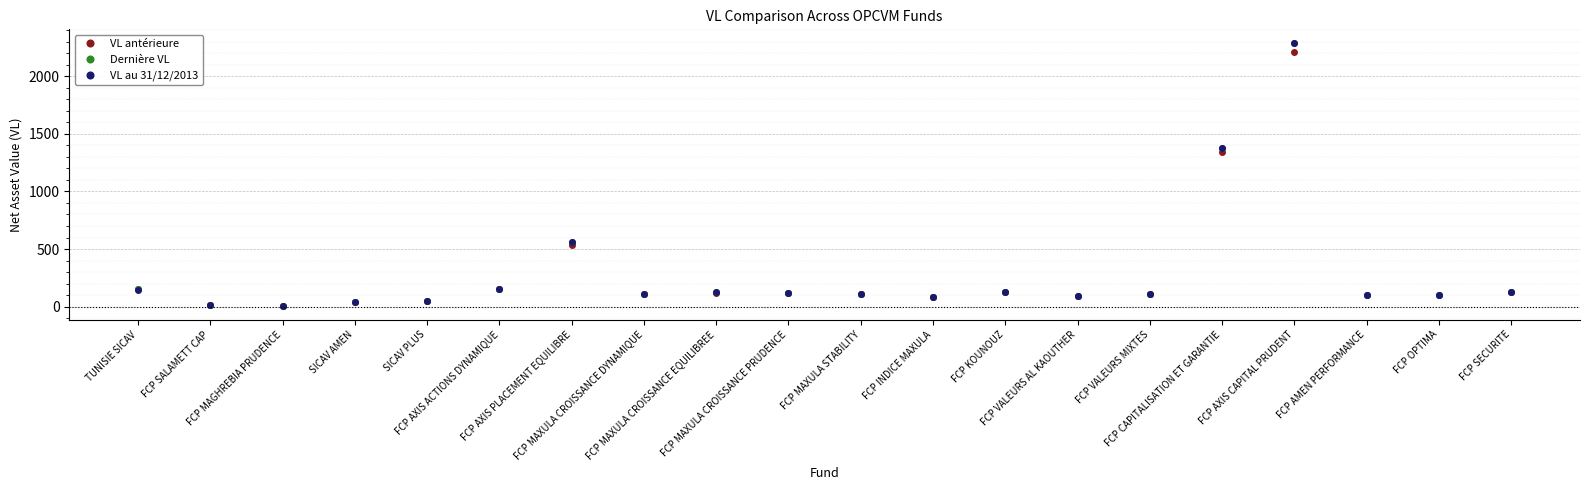

Which series ends up on top after the final intersection of VL au 31/12/2013 and Dernière VL?

VL au 31/12/2013